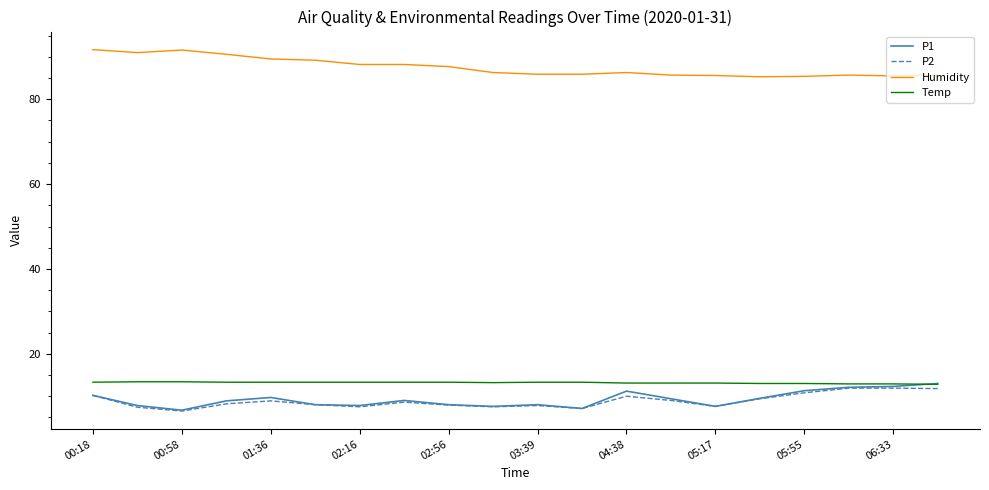

Does the chart display data point markers on the line(s)?

No